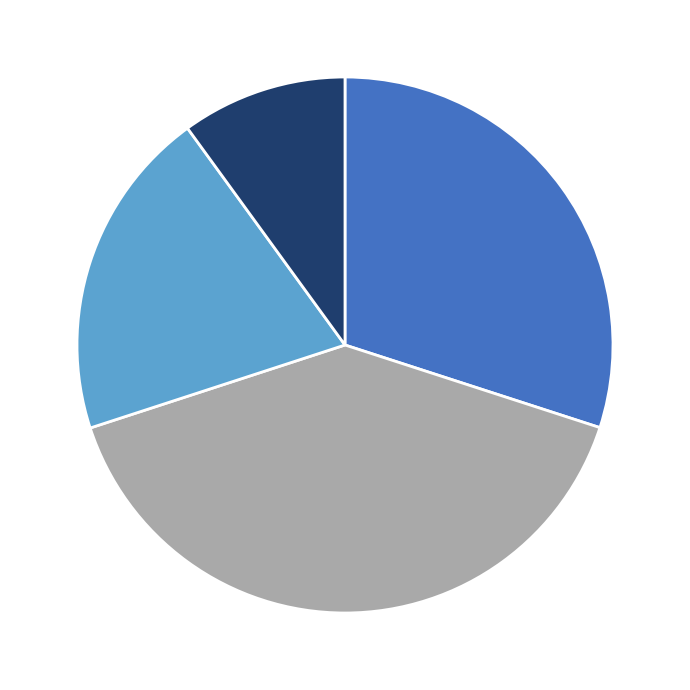

How many segments does this pie chart have?

4